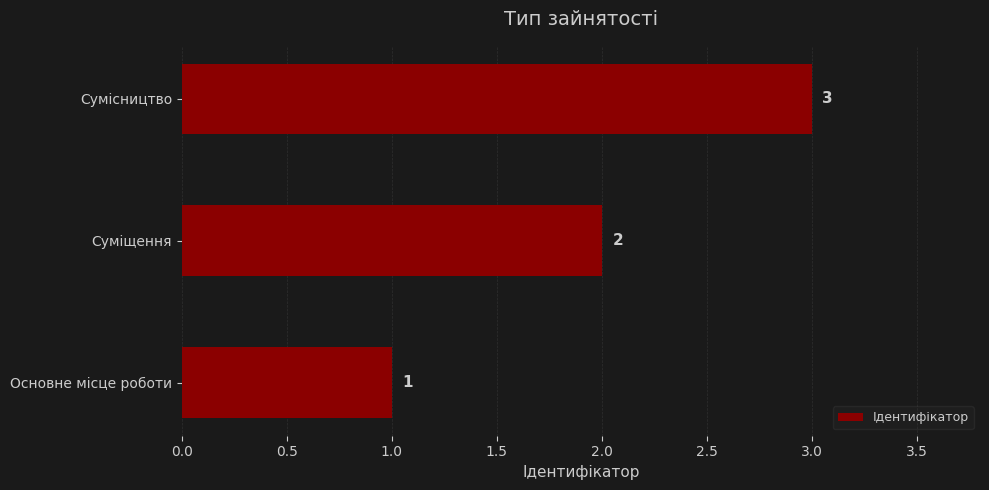

The chart shows a value of 1 at Сумісництво. True or false?

False